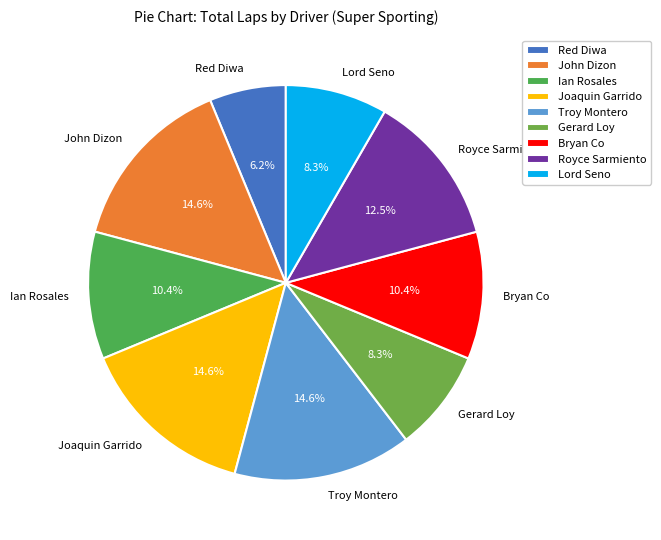

What is the ratio of the value at Bryan Co to the value at Ian Rosales?

1.0